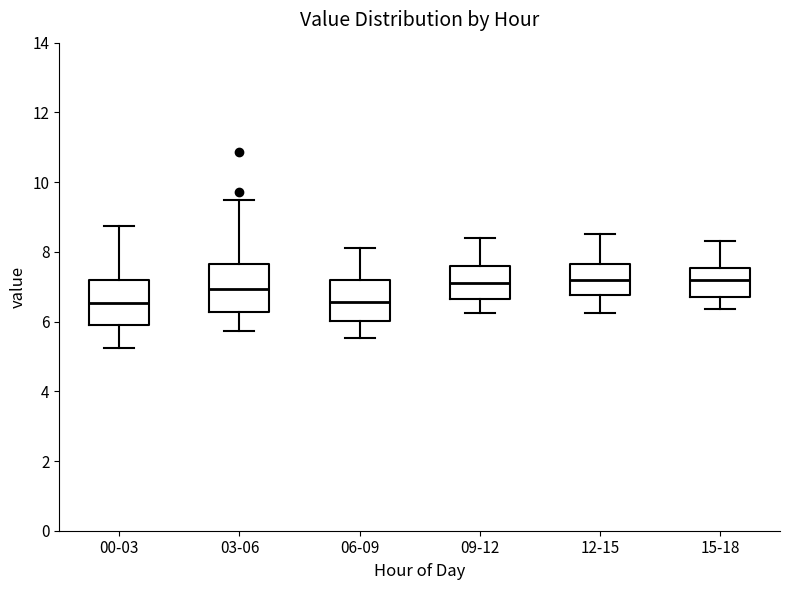

Reading left to right, read every box against the y-axis: the position of its median line, the range the box covers, and the ends of its whiskers. The values are not printed on the chart, so give them approximately, as read against the axis.

00-03: median 6.6, box 6.0 to 7.2, whiskers 5.2 to 8.8
03-06: median 7.0, box 6.2 to 7.6, whiskers 5.8 to 9.4
06-09: median 6.6, box 6.0 to 7.2, whiskers 5.6 to 8.2
09-12: median 7.2, box 6.6 to 7.6, whiskers 6.2 to 8.4
12-15: median 7.2, box 6.8 to 7.6, whiskers 6.2 to 8.6
15-18: median 7.2, box 6.8 to 7.6, whiskers 6.4 to 8.4